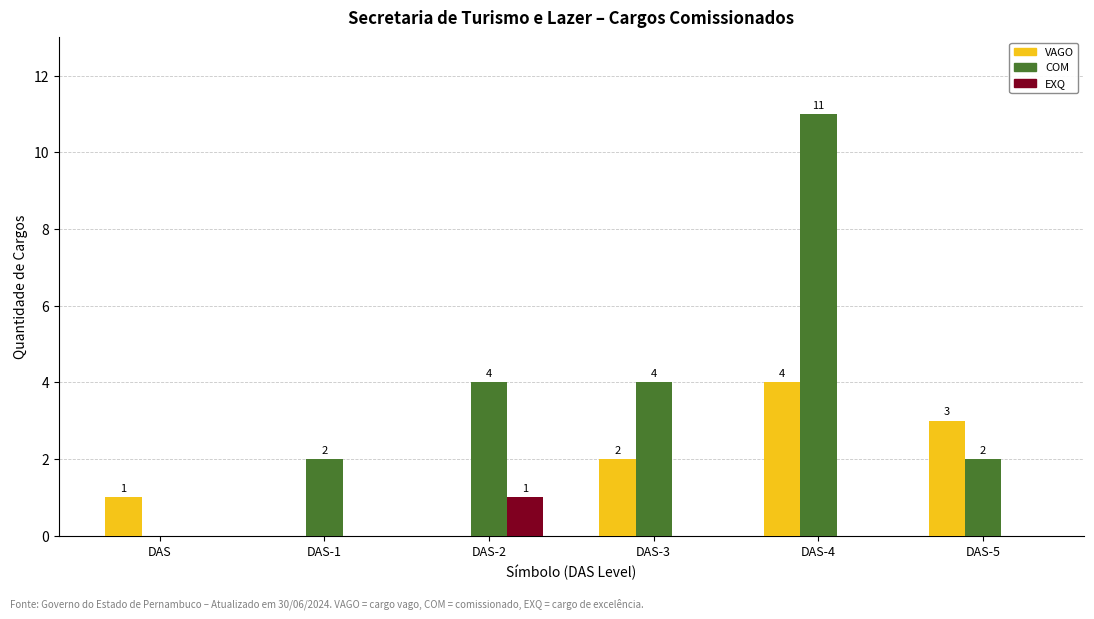

Which series changed the most between DAS-4 and DAS-5?

COM